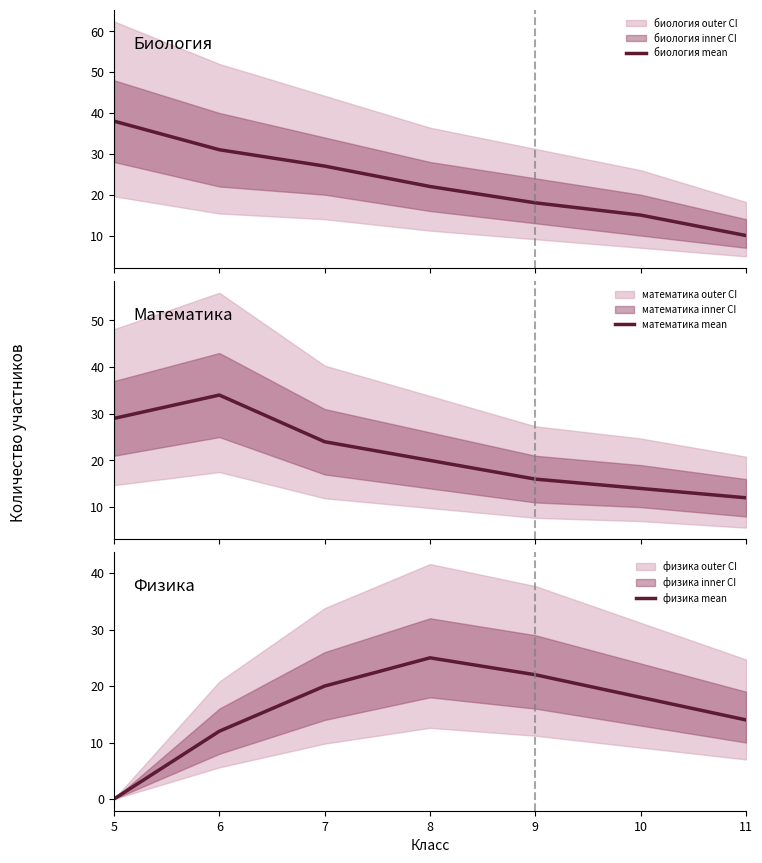

Which series ends up on top after the final intersection of биология mean and физика mean?

физика mean